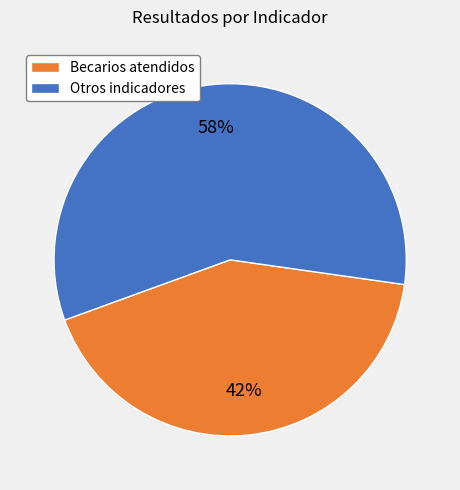

Is the sum of Becarios atendidos and Otros indicadores greater than half?

Yes